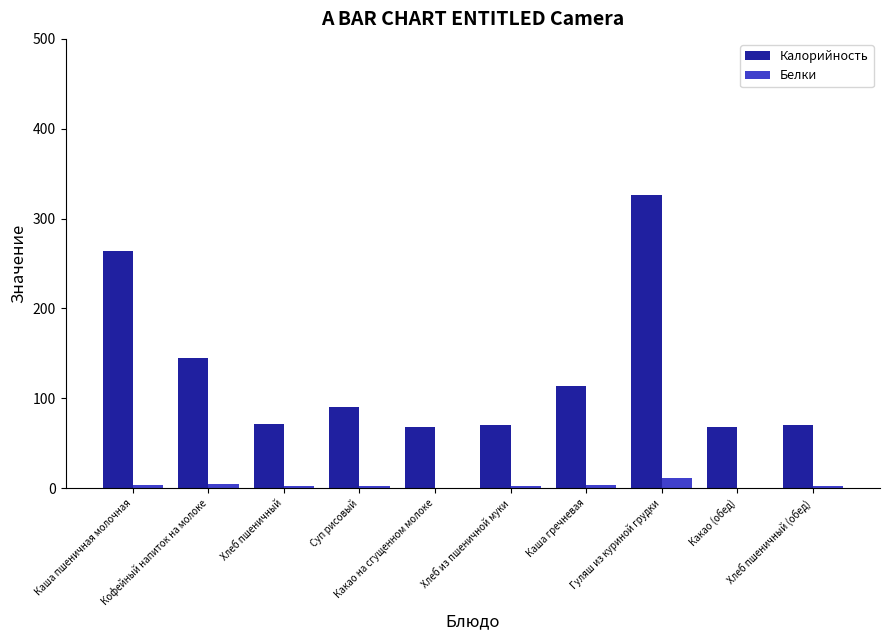

What is the sum of all Белки values?

32.9